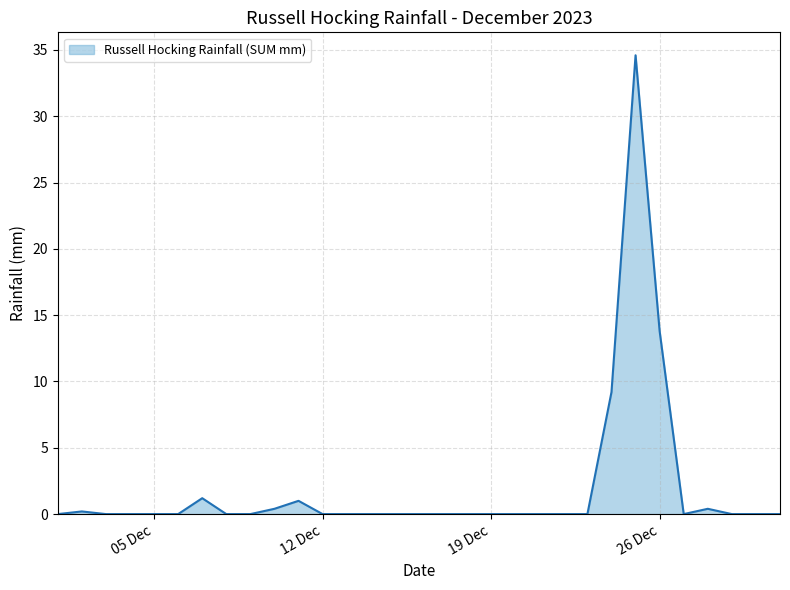

What is the maximum value shown in the chart?

34.6